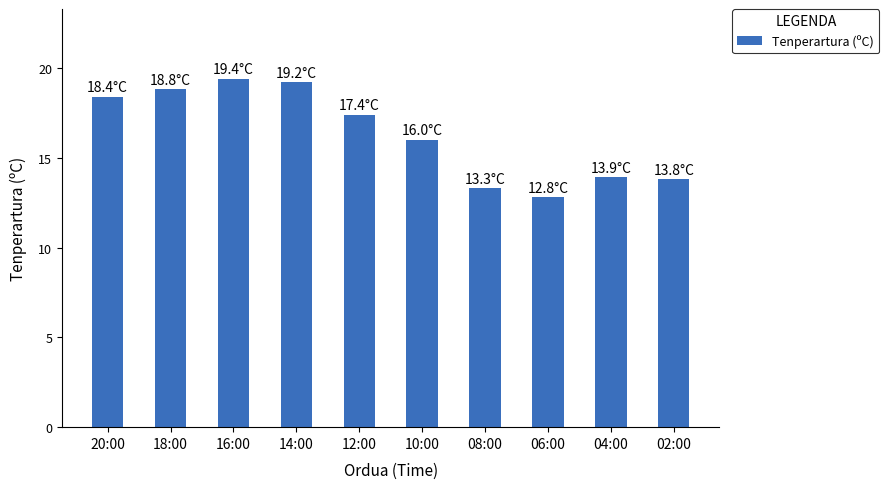

The value at 14:00 is 5.0. True or false?

False